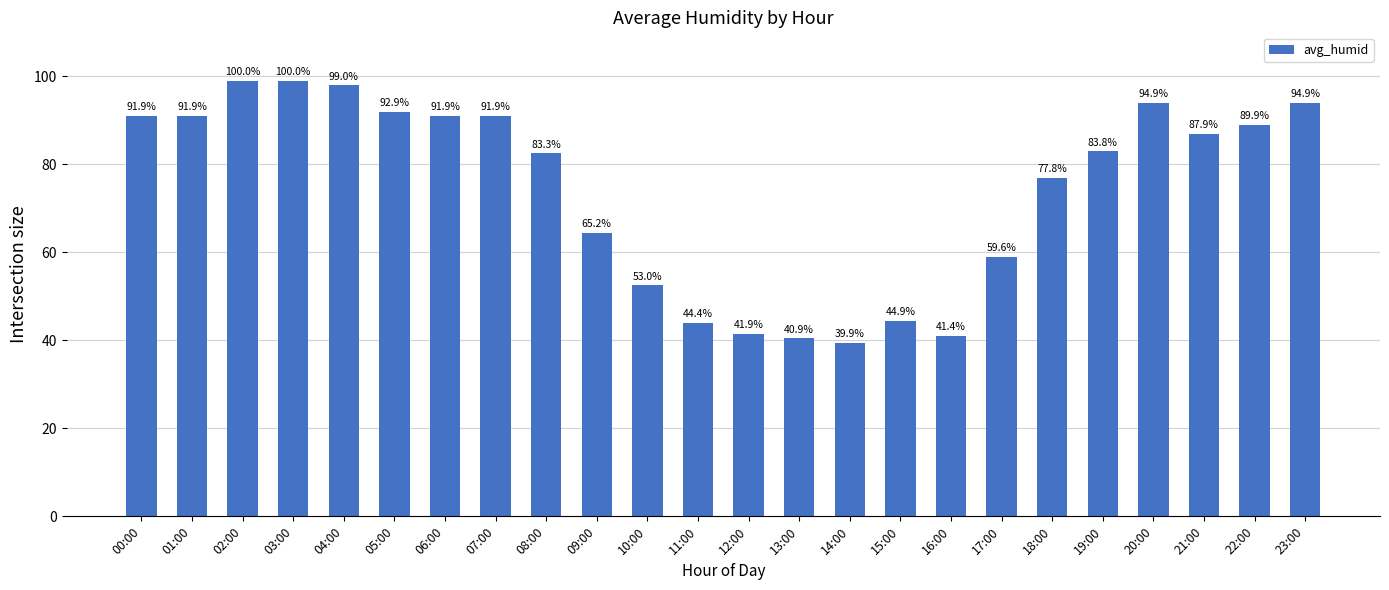

Are the bars grouped side by side (vs. stacked)?

No